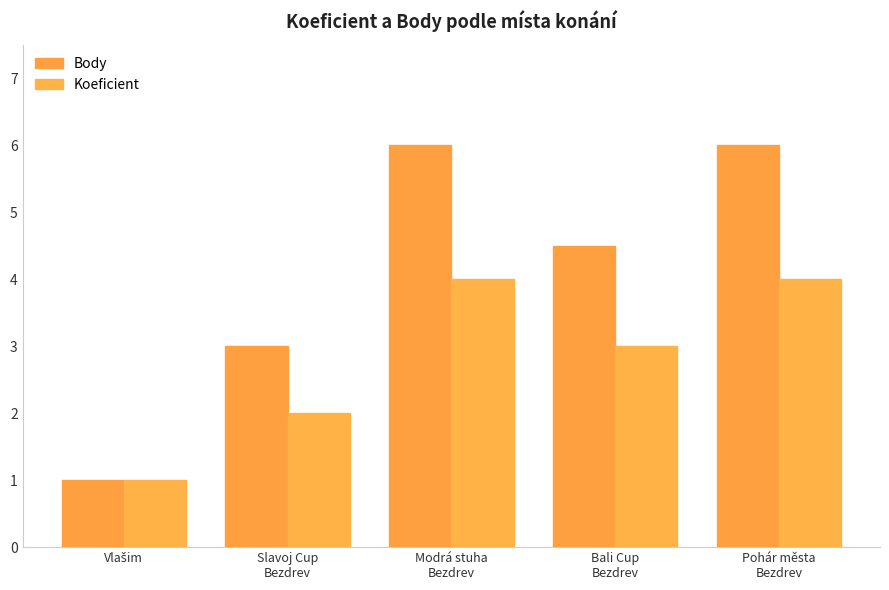

How many series are shown in this chart?

2